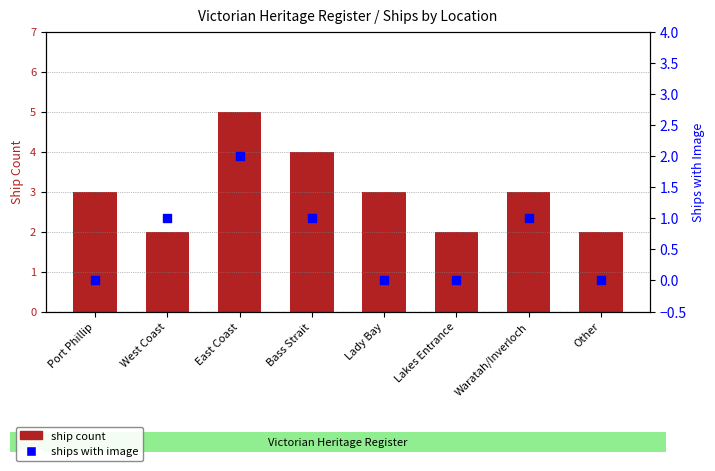

Which series contains the highest Y value?

ship count